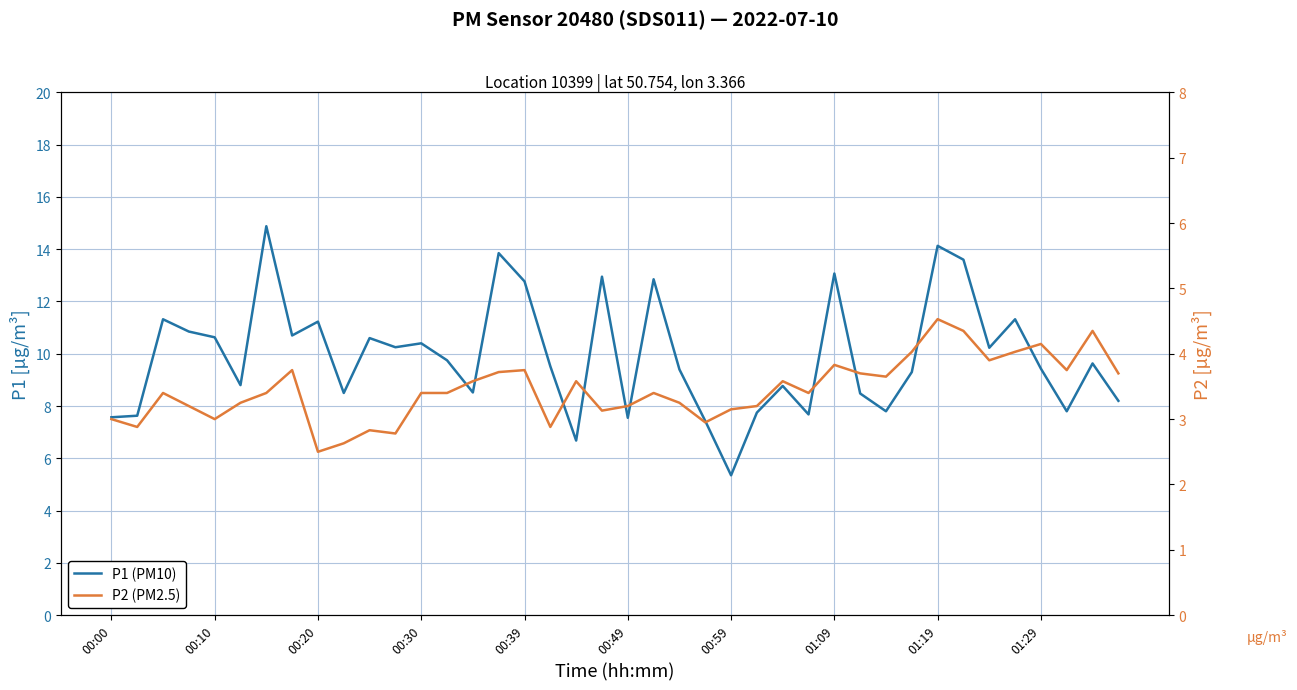

What is the difference between the second highest and minimum values in the P1 (PM10) series?

8.8